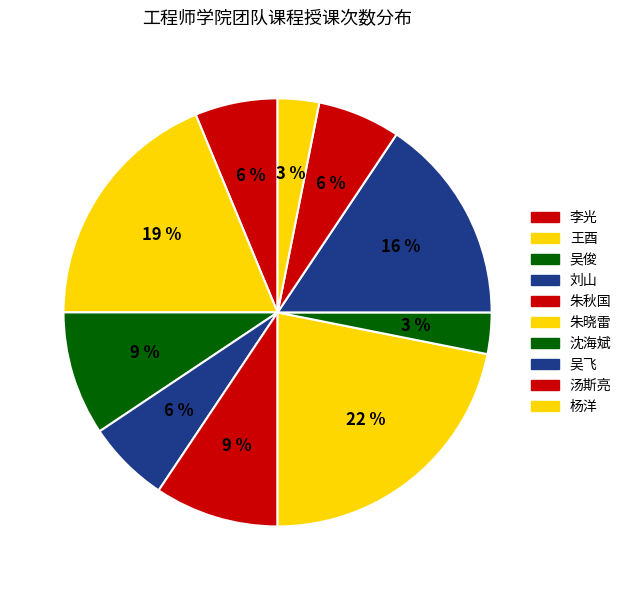

Is there any slice that represents more than half of the pie?

No